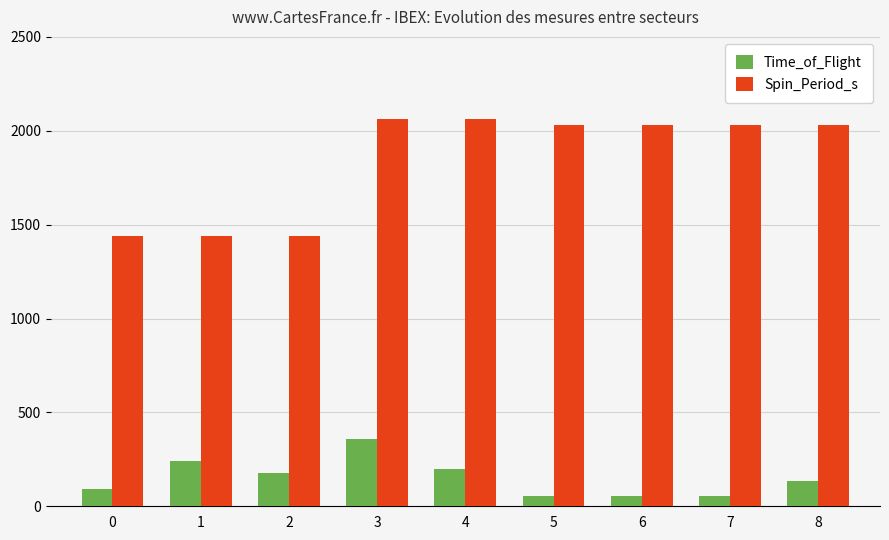

List the series in order of their peak value, highest first.

Spin_Period_s, Time_of_Flight